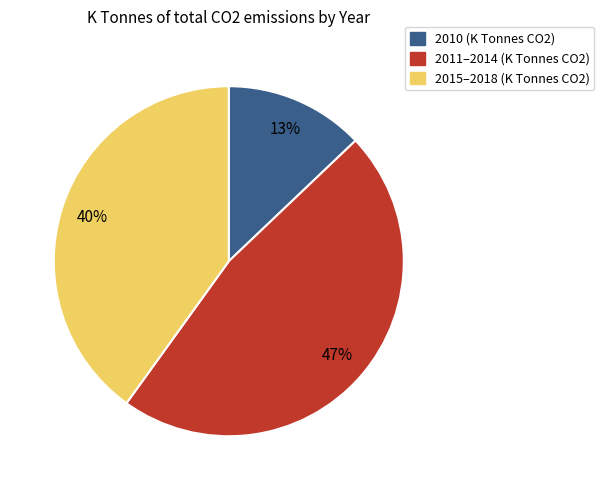

Is there a majority slice in this chart?

No